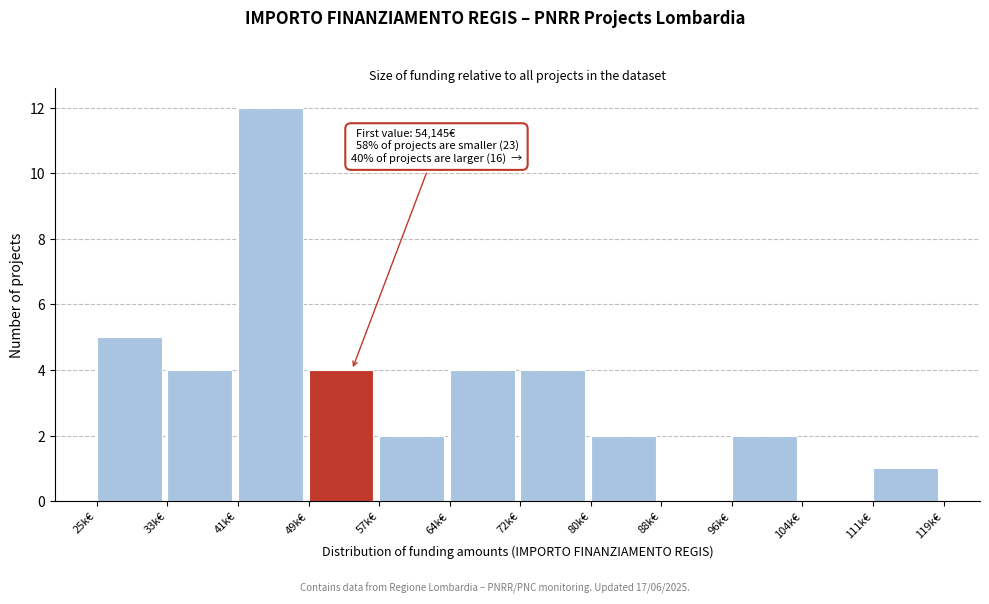

Reading right to left, transcribe all the data shown in this chart.

111k€=1	104k€=0	96k€=2	88k€=0	80k€=2	72k€=4	64k€=4	57k€=2	49k€=4	41k€=12	33k€=4	25k€=5